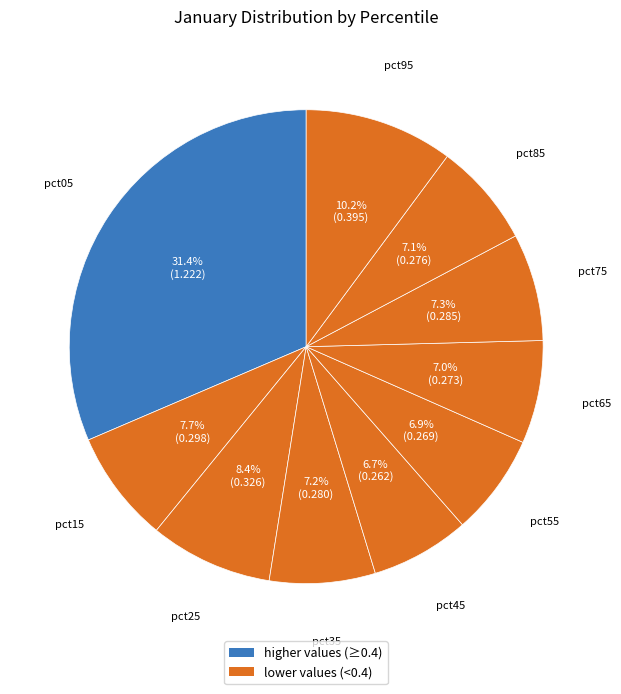

What is the largest slice in the pie chart?

pct05